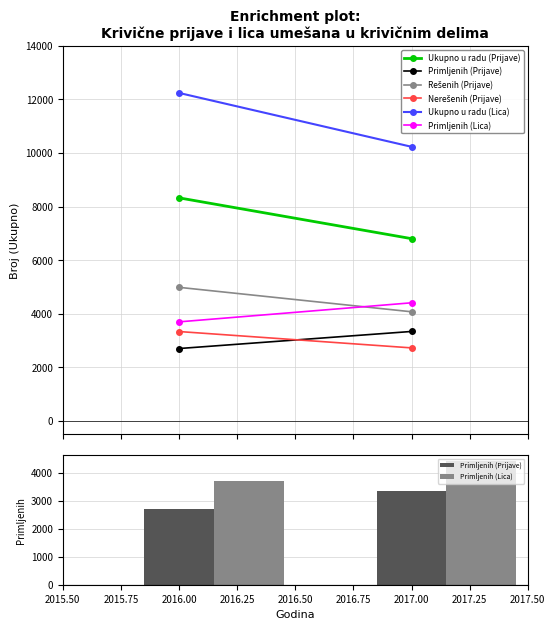

What are all the series names shown in the legend?

Primljenih (Prijave), Primljenih (Lica)